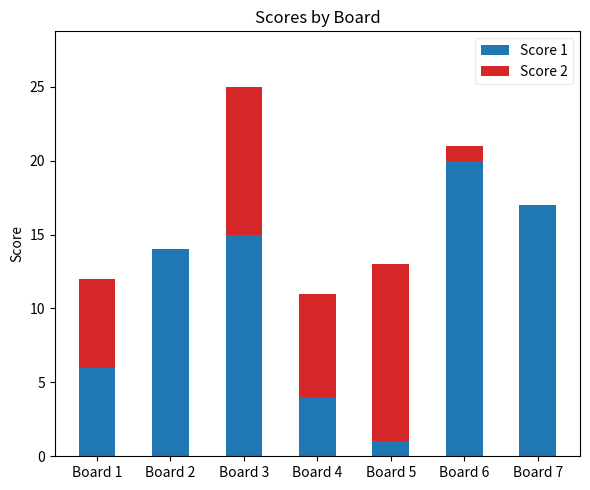

Count the number of categories in the chart.

7